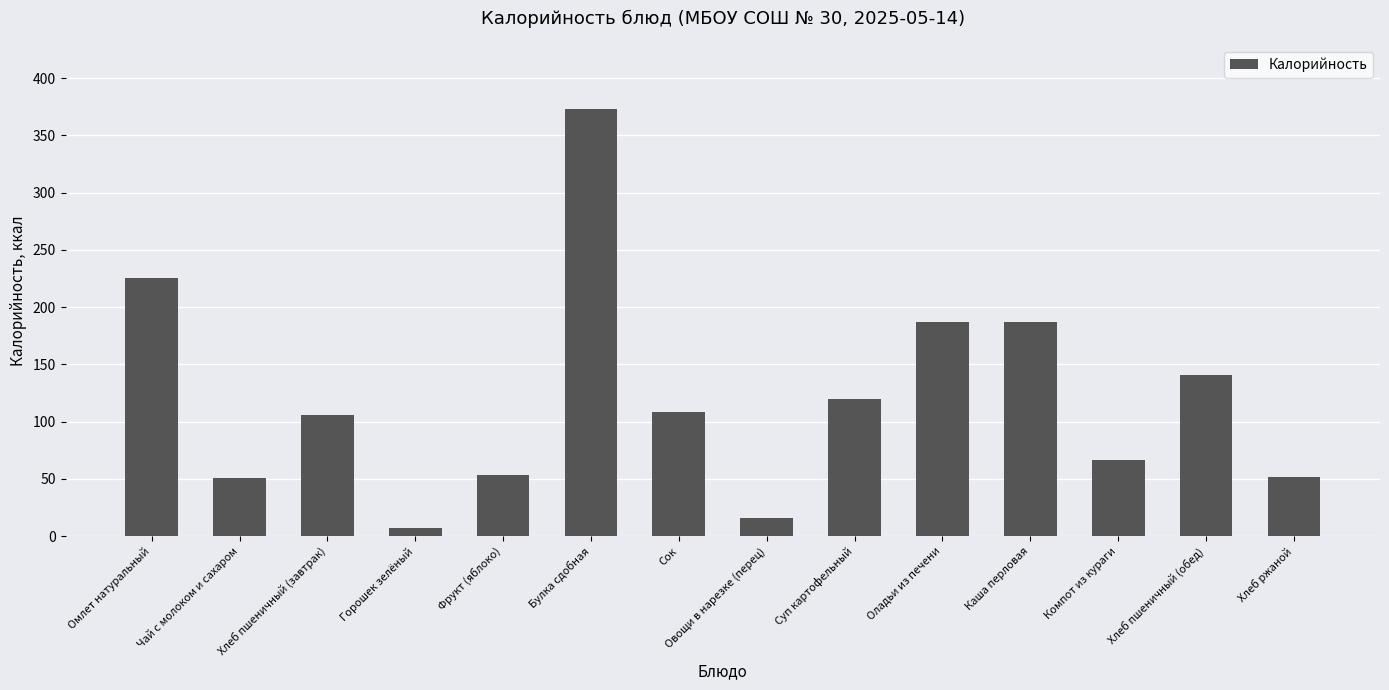

Are the bars horizontal?

No